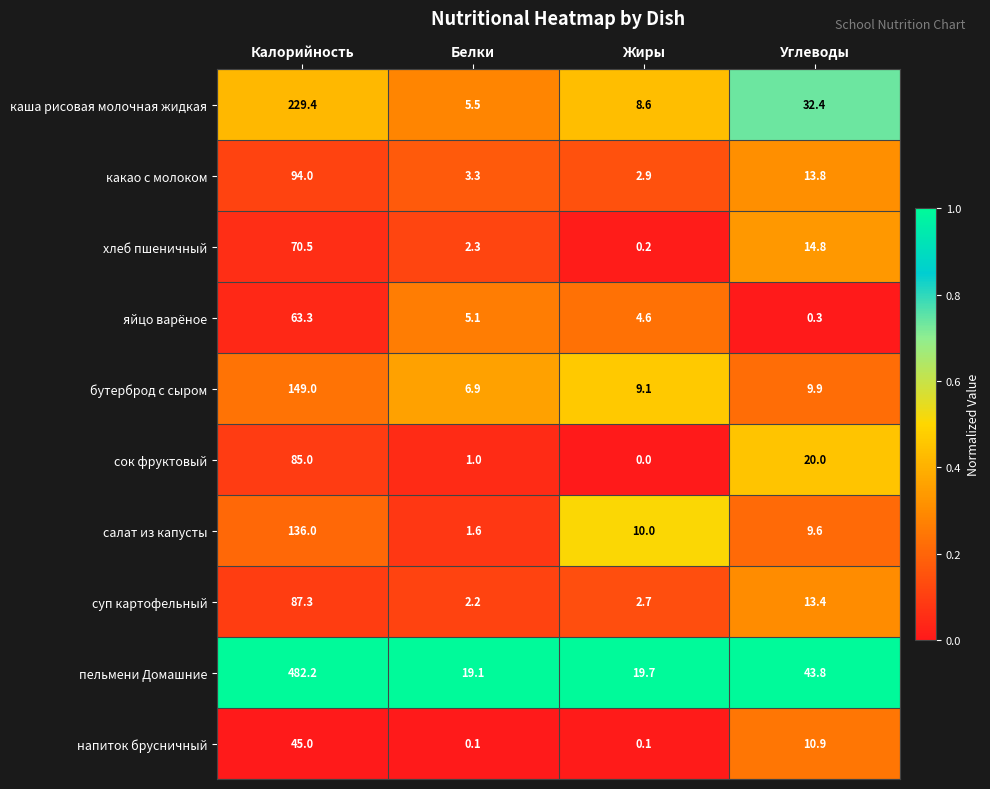

The бутерброд с сыром series shows 9.1 at Жиры. True or false?

True